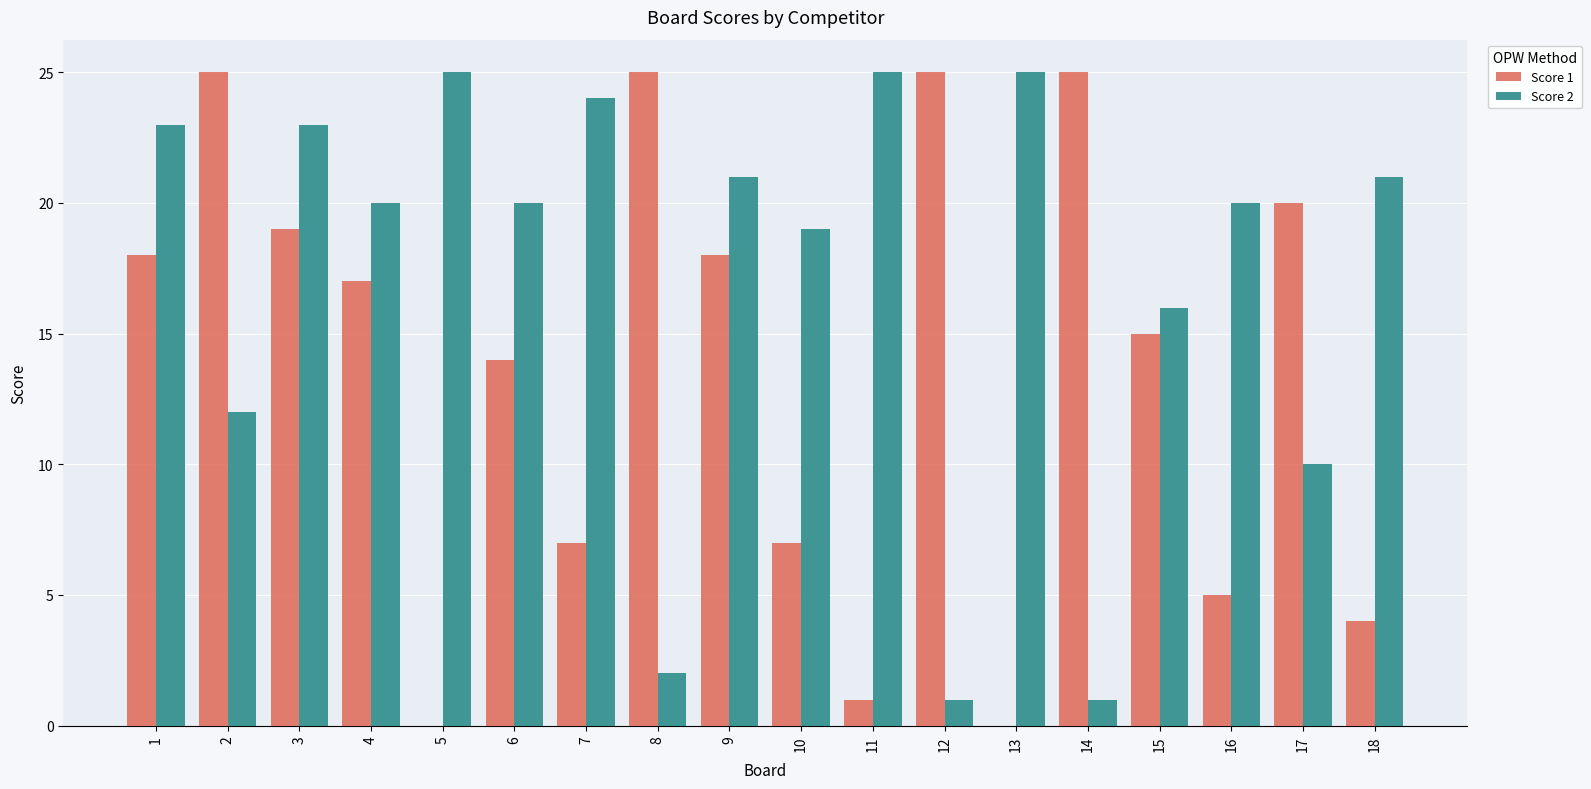

How many groups of bars are there?

18